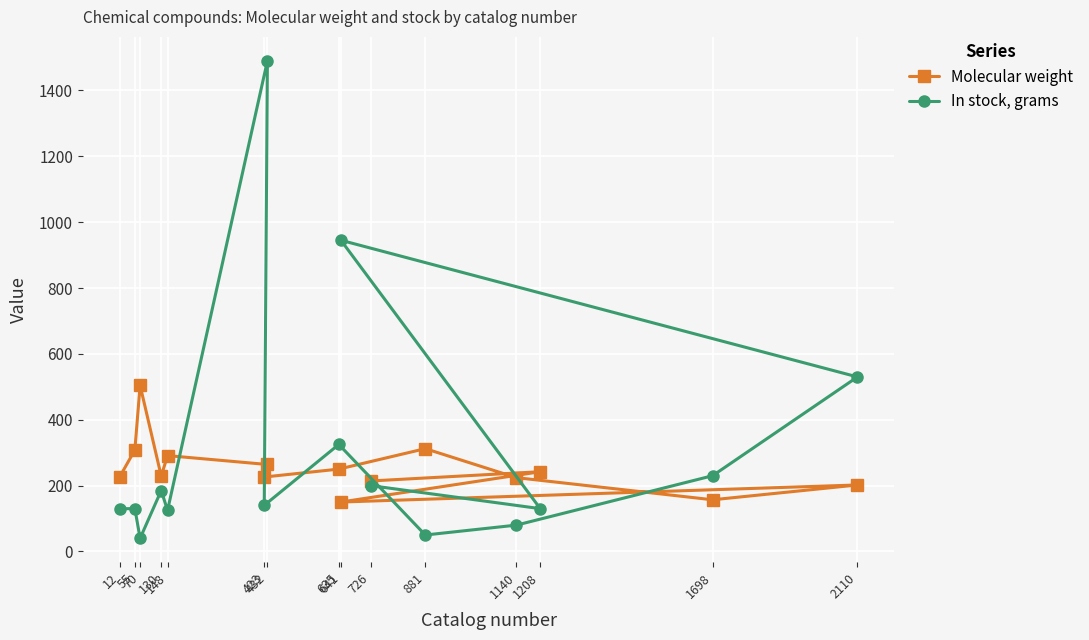

At which category does the chart reach its minimum across all series?

70